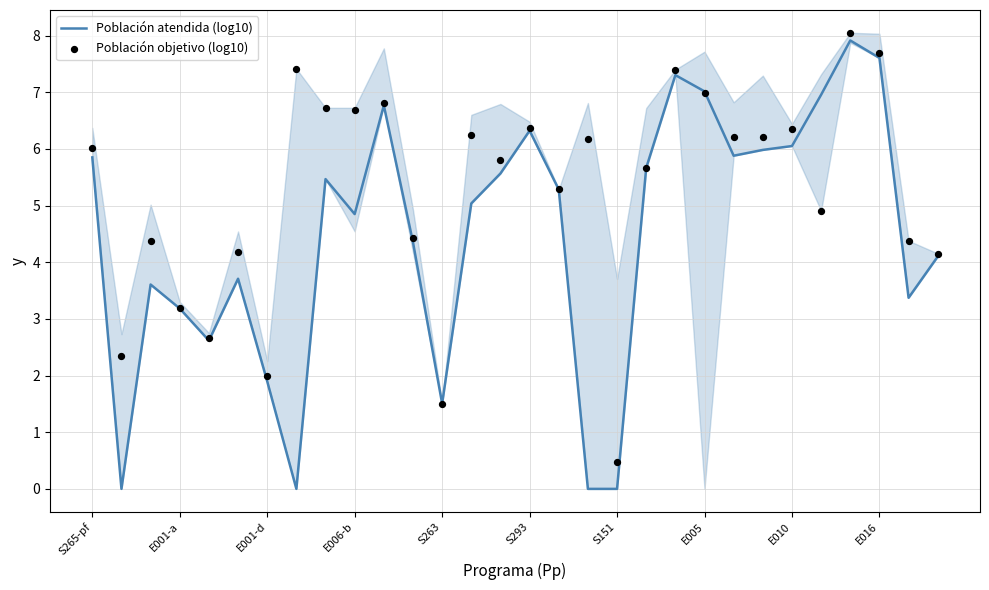

Which series reaches the maximum Y coordinate?

Población objetivo (log10)